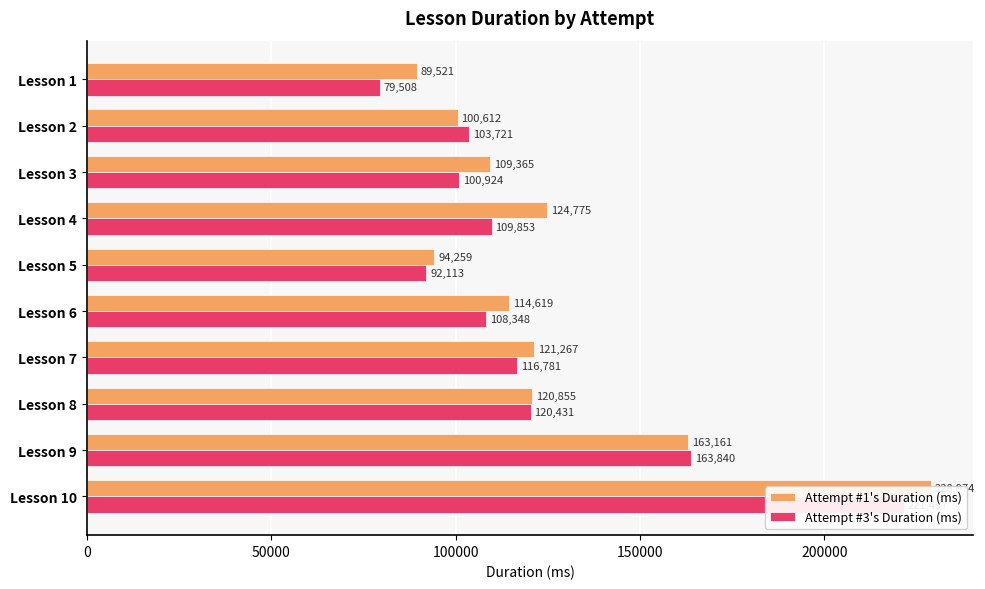

What is the difference between the second highest and second lowest values in the Attempt #1's Duration (ms) series?

68902